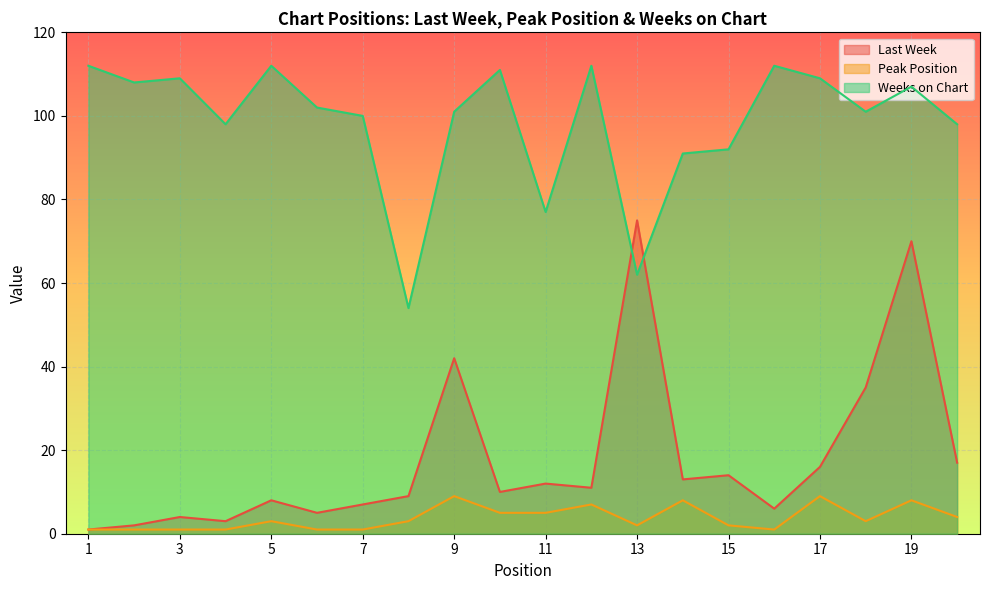

At which category does Weeks on Chart reach its first local peak?

3